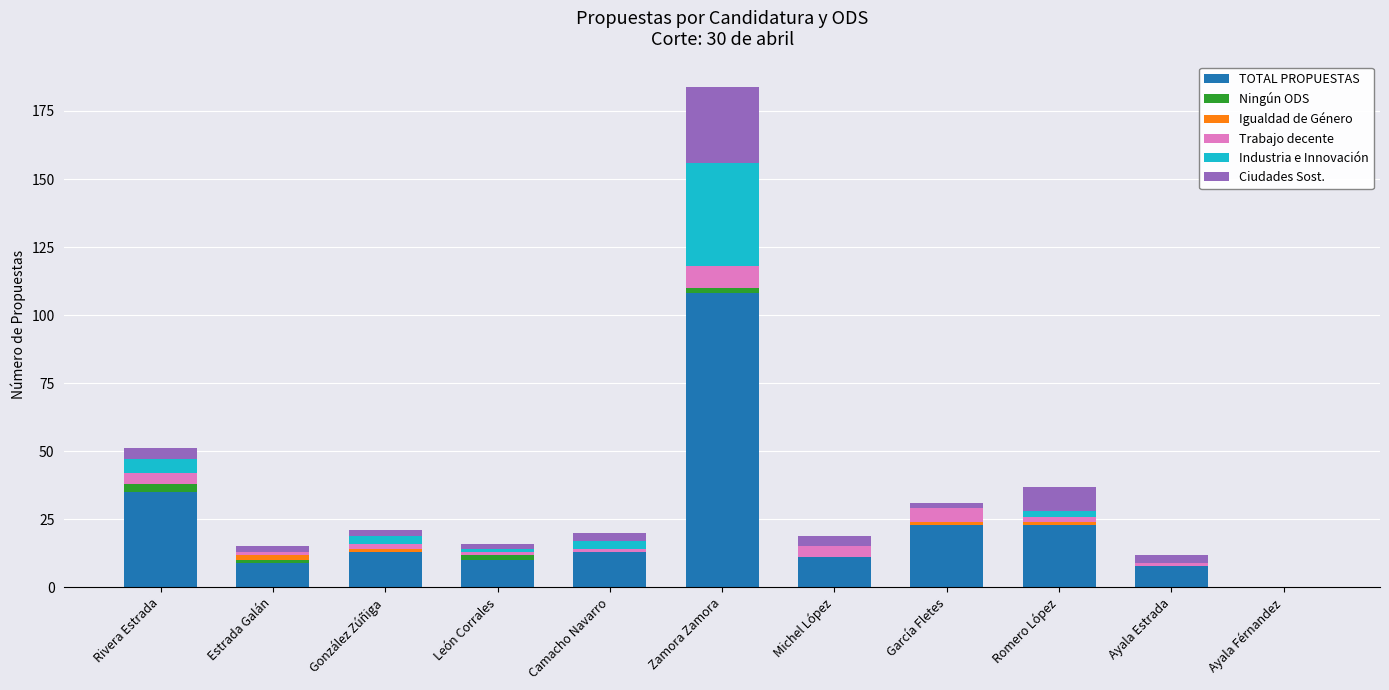

True or false: TOTAL PROPUESTAS has a value of 35 at Rivera Estrada.

True